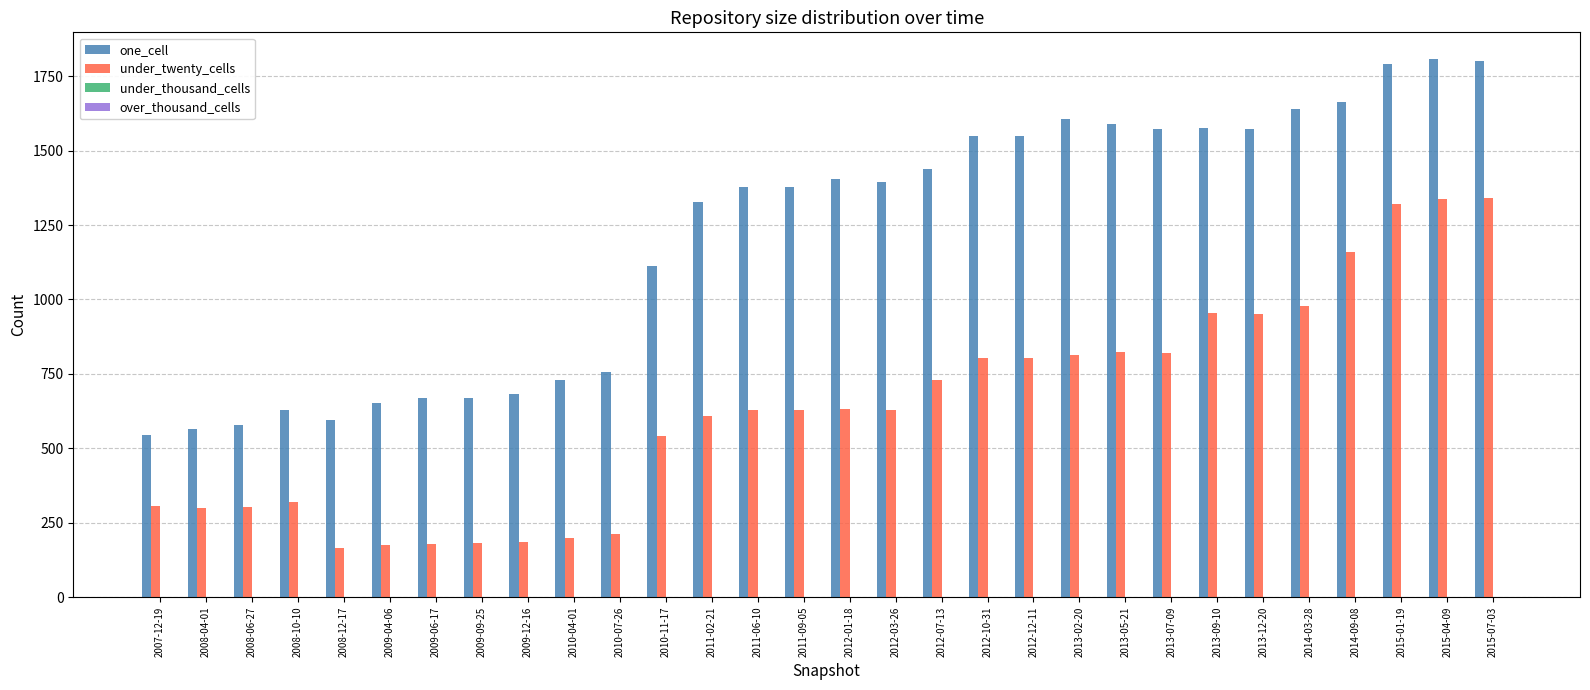

Between 2013-02-20 and 2015-07-03, which series saw the biggest shift?

under_twenty_cells